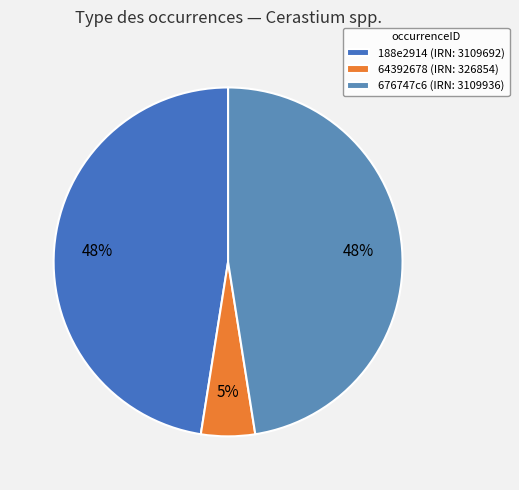

To the nearest percent, what is the combined percentage of 188e2914 and 64392678?

52%